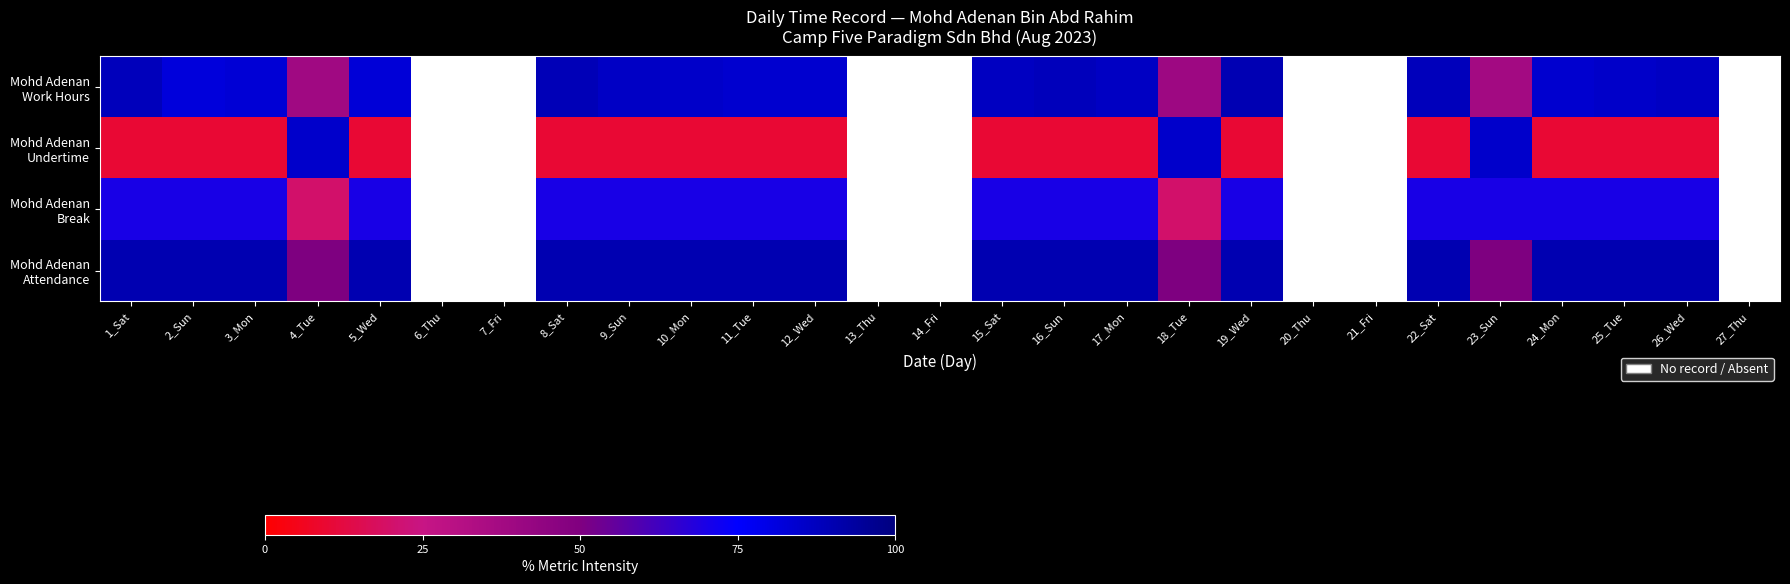

Which series changed the most between 2_Sun and 23_Sun?

Mohd Adenan Undertime